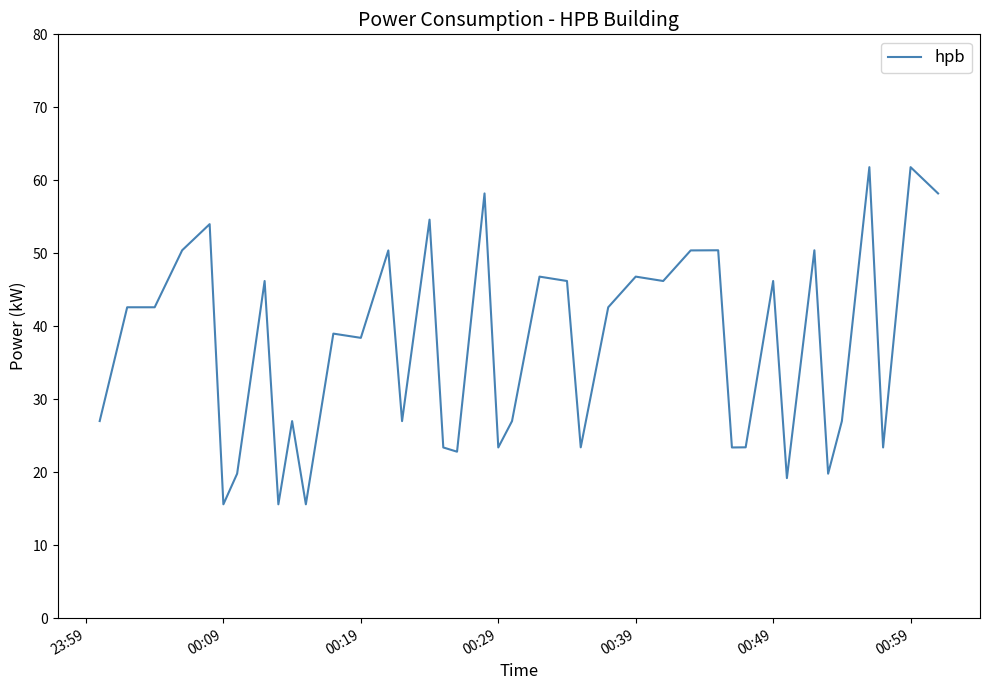

What is the minimum value shown in the chart?

15.6